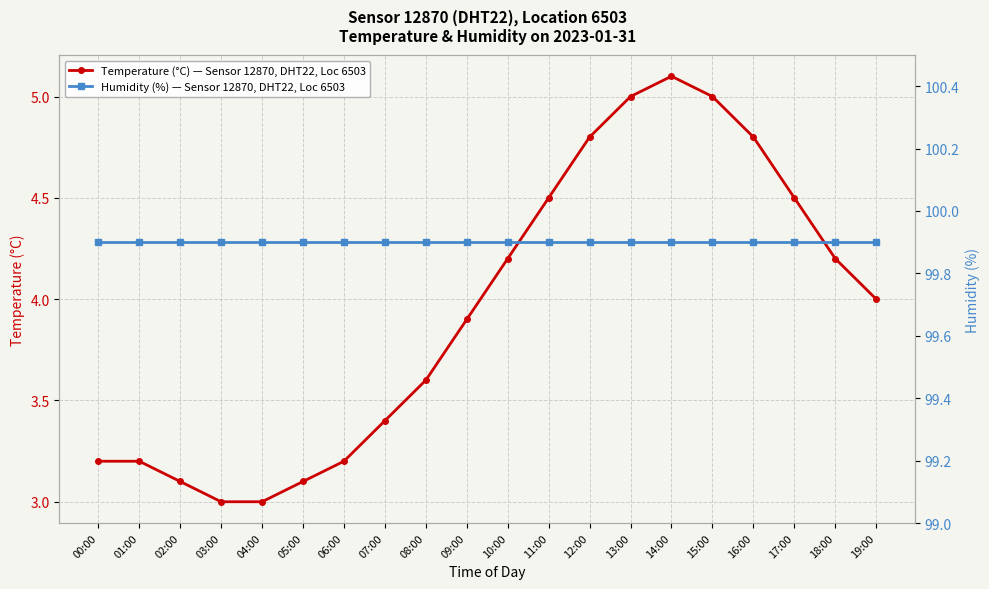

What is the difference between the maximum and second lowest values in the Temperature (°C) — Sensor 12870, DHT22, Loc 6503 series?

2.1